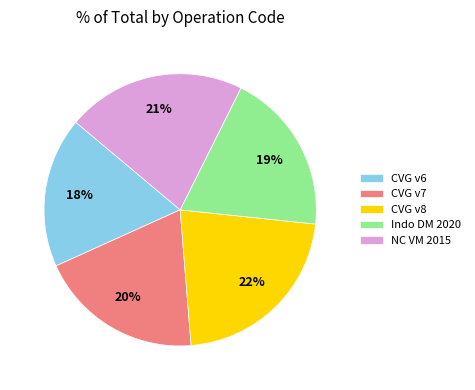

To the nearest percent, what is the average slice percentage?

20%